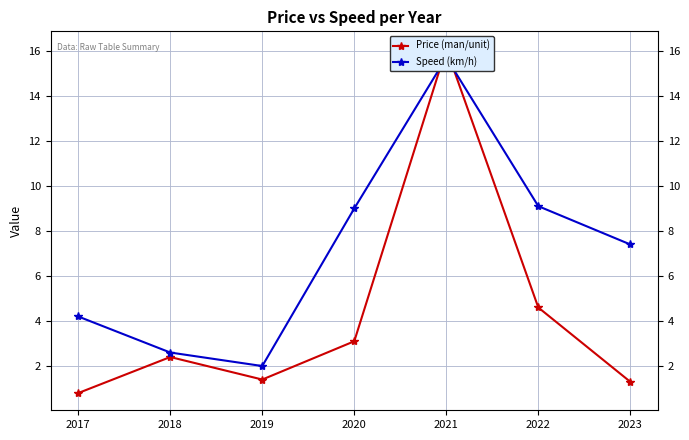

At which label does Speed (km/h) reach its minimum?

2019